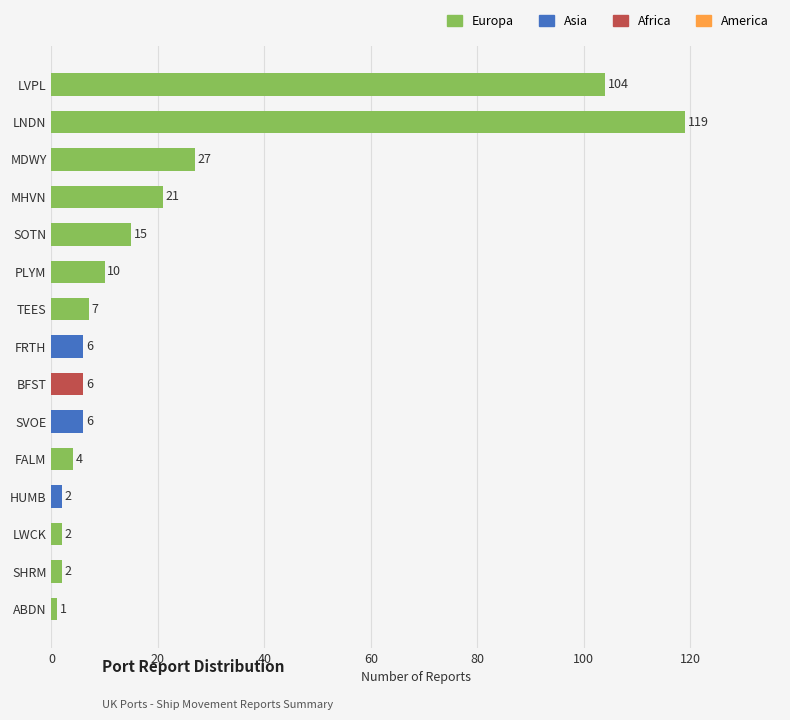

What is the greatest value displayed?

119